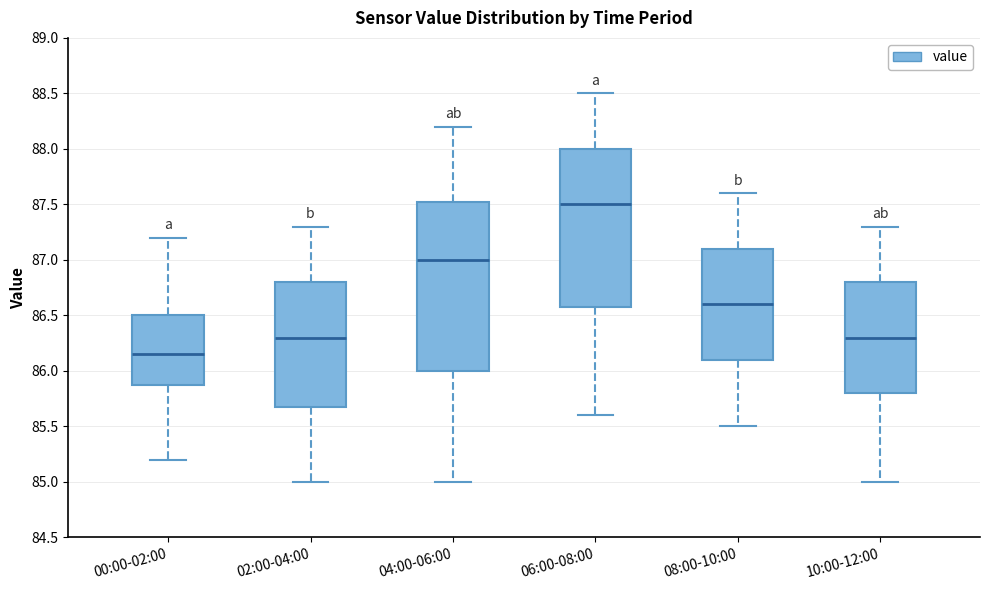

Reading left to right, transcribe this box plot: for each box, give where its median line is, the range the box spans, and where its two whiskers end, as read against the y-axis. The values are not printed on the chart, so give them approximately, as read against the axis.

00:00-02:00: median 86.15, box 85.90 to 86.50, whiskers 85.20 to 87.20
02:00-04:00: median 86.30, box 85.70 to 86.80, whiskers 85.00 to 87.30
04:00-06:00: median 87.00, box 86.00 to 87.55, whiskers 85.00 to 88.20
06:00-08:00: median 87.50, box 86.60 to 88.00, whiskers 85.60 to 88.50
08:00-10:00: median 86.60, box 86.10 to 87.10, whiskers 85.50 to 87.60
10:00-12:00: median 86.30, box 85.80 to 86.80, whiskers 85.00 to 87.30